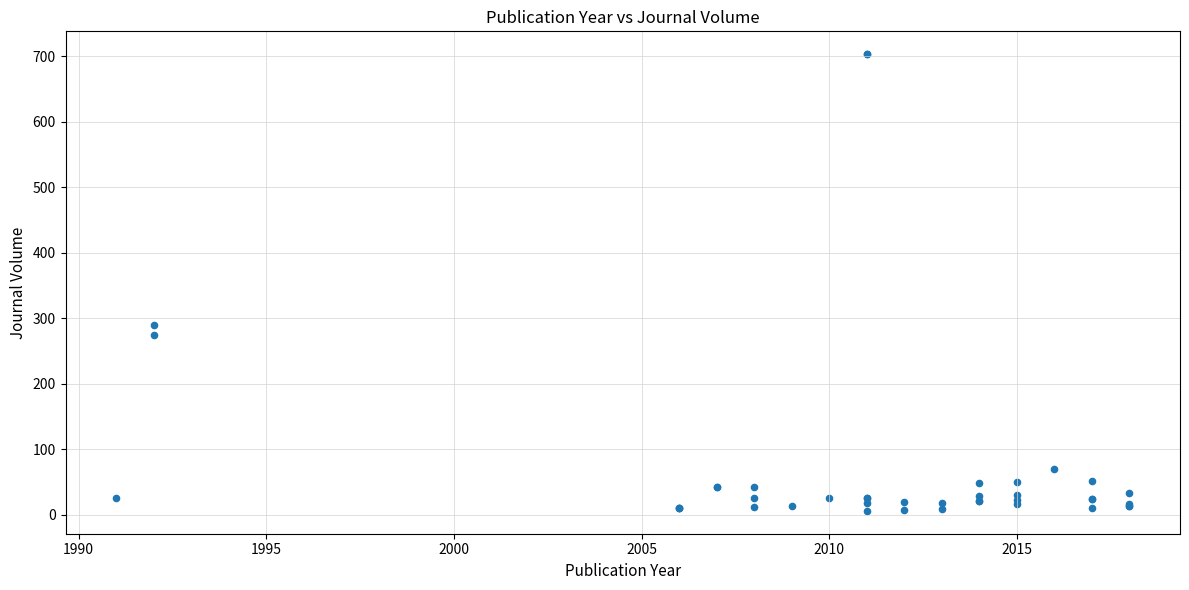

What Y value in the scatter plot is closest to 354?

289